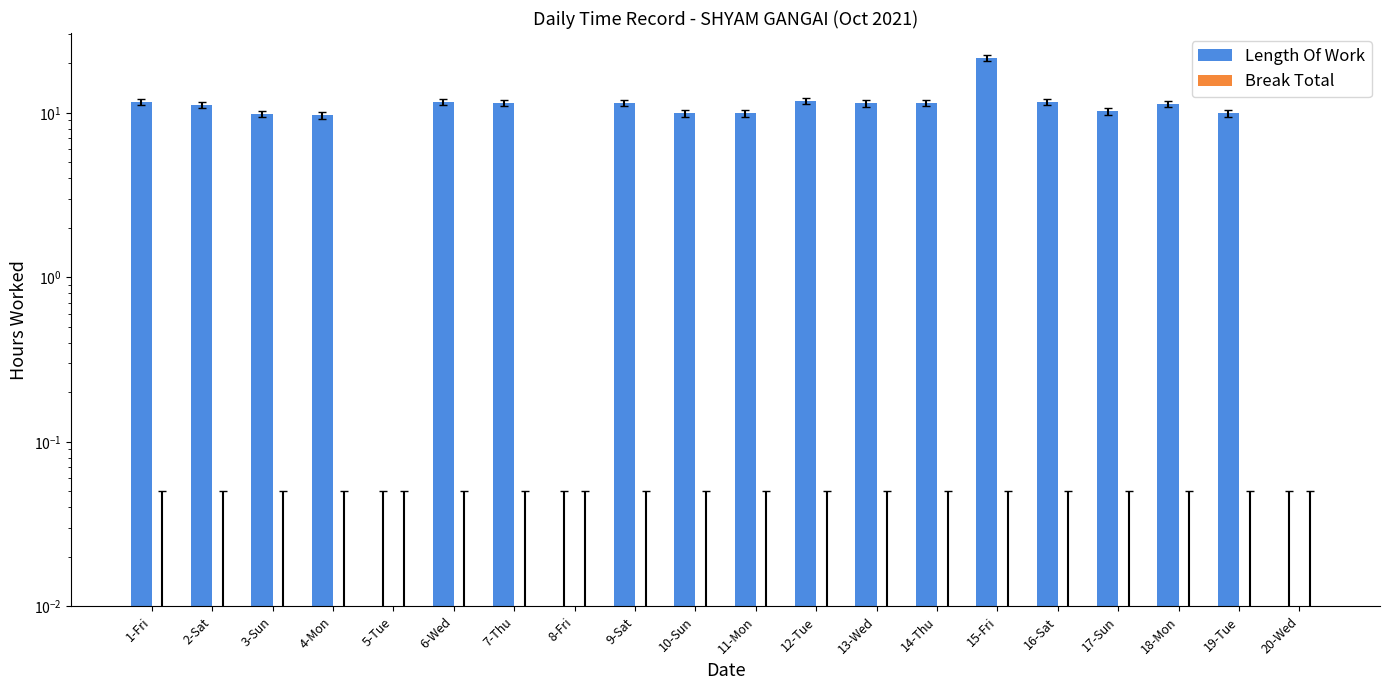

Are the bars grouped side by side (vs. stacked)?

Yes